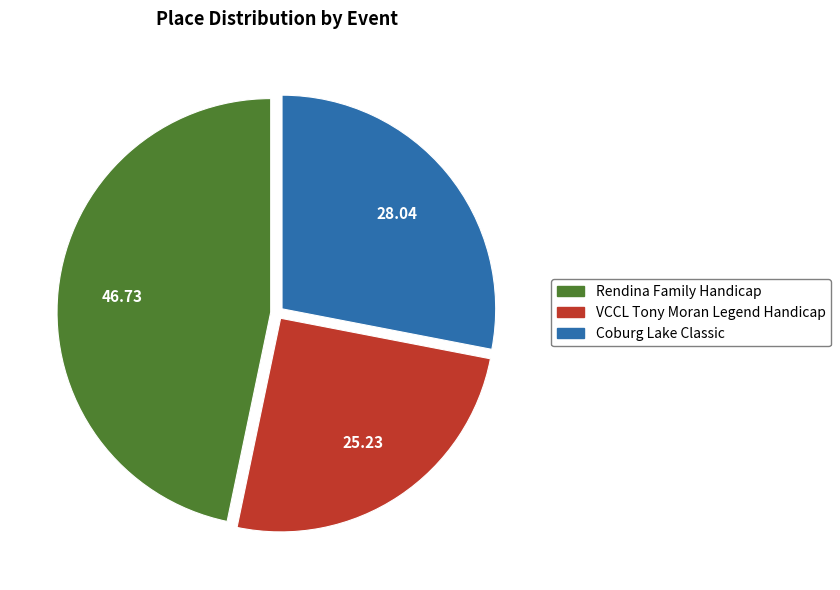

How many slices are in this pie chart?

3